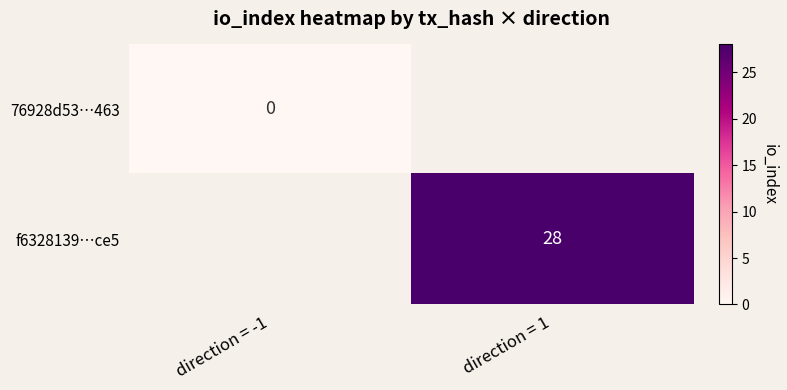

How many data points does each series have?

2